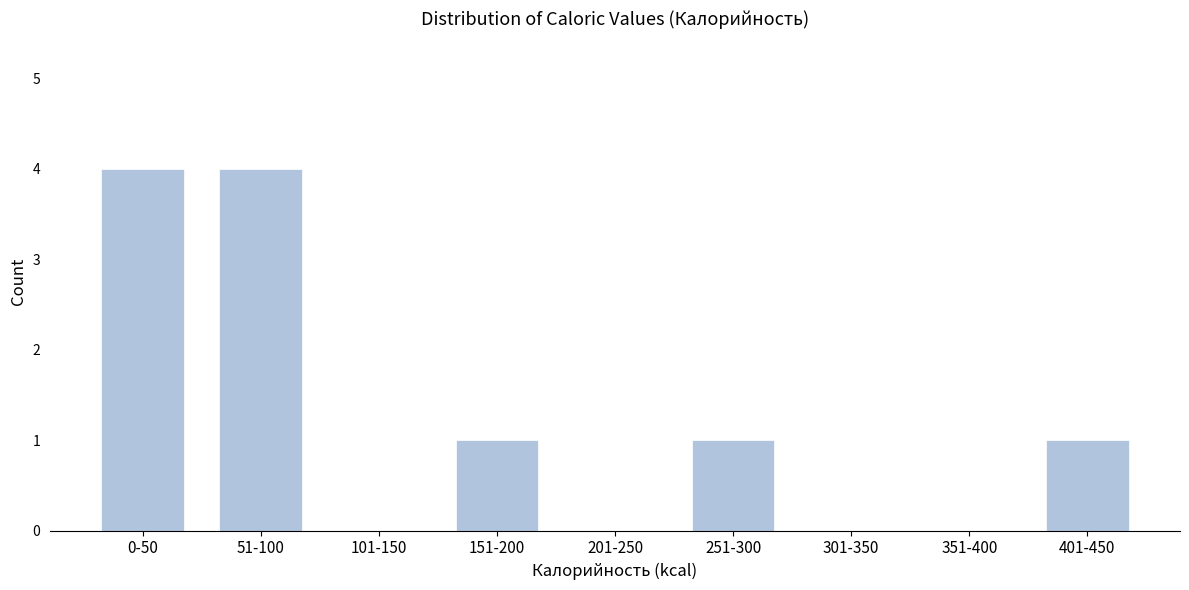

Reading left to right, list all the values displayed in this chart.

0-50=4	51-100=4	101-150=0	151-200=1	201-250=0	251-300=1	301-350=0	351-400=0	401-450=1